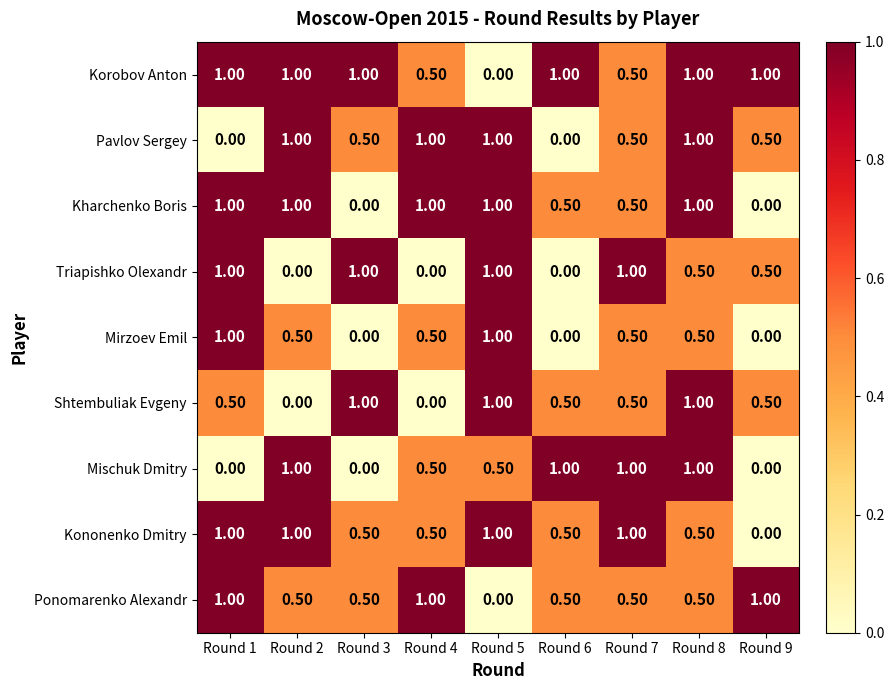

What is the difference between the highest and lowest values at Round 7?

0.5